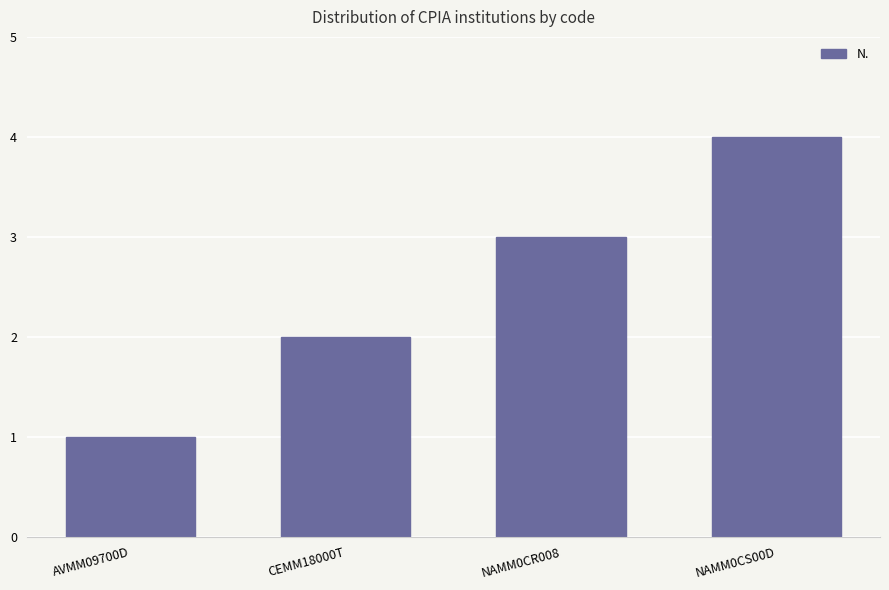

What is the approximate value at NAMM0CS00D?

4